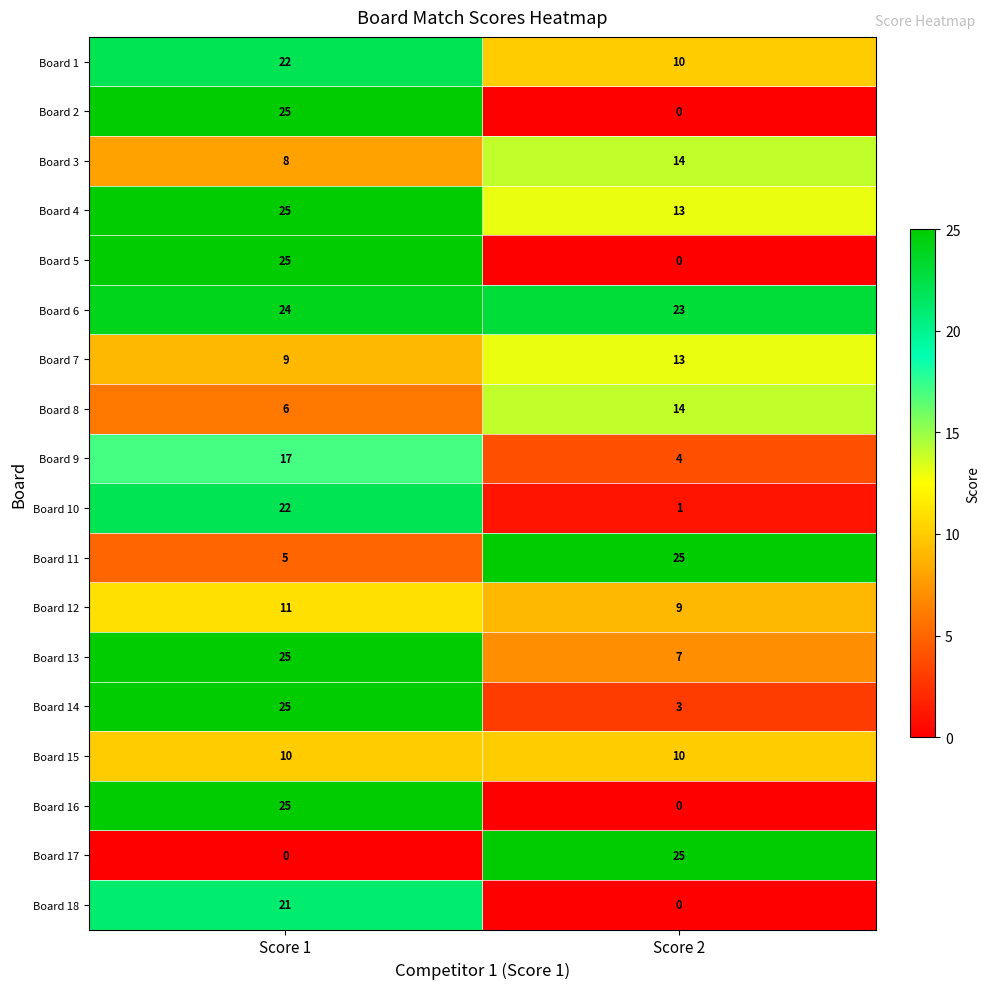

What is the greatest value displayed?

25